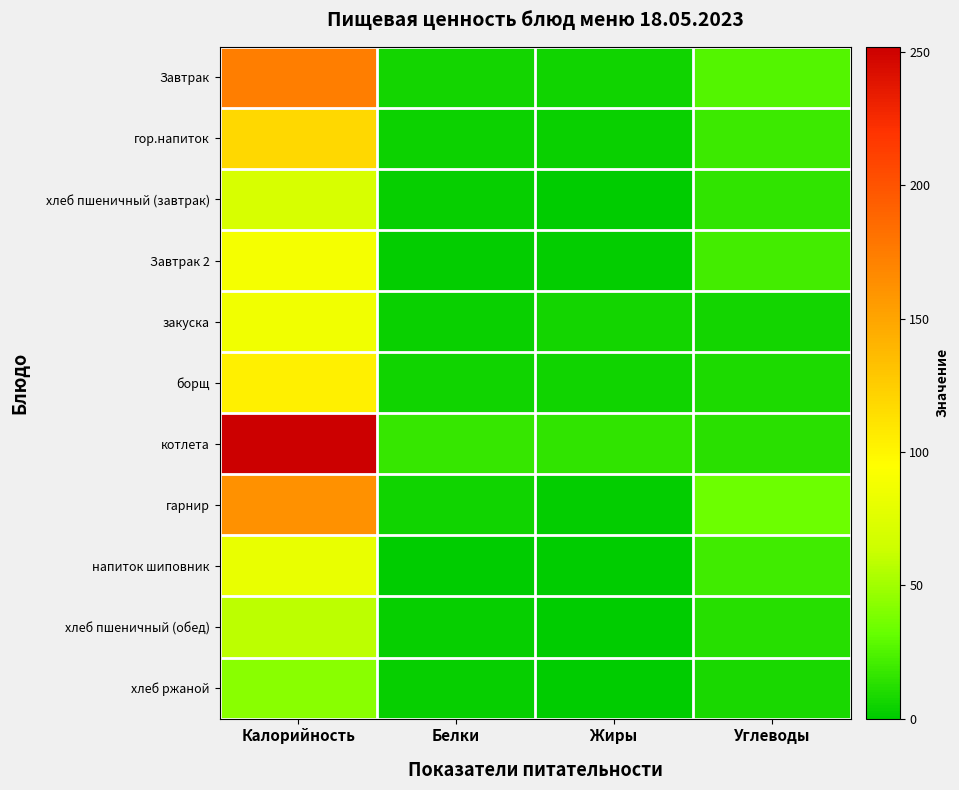

Reading left to right, extract all data points from this chart.

Завтрак: Калорийность=174	Белки=6	Жиры=5	Углеводы=26
гор.напиток: Калорийность=119	Белки=4	Жиры=3	Углеводы=19
хлеб пшеничный (завтрак): Калорийность=70	Белки=2	Жиры=0	Углеводы=15
Завтрак 2: Калорийность=89	Белки=1	Жиры=1	Углеводы=21
закуска: Калорийность=86	Белки=3	Жиры=6	Углеводы=6
борщ: Калорийность=104	Белки=5	Жиры=5	Углеводы=9
котлета: Калорийность=252	Белки=17	Жиры=15	Углеводы=13
гарнир: Калорийность=162	Белки=5	Жиры=1	Углеводы=34
напиток шиповник: Калорийность=81	Белки=0	Жиры=0	Углеводы=20
хлеб пшеничный (обед): Калорийность=59	Белки=2	Жиры=0	Углеводы=12
хлеб ржаной: Калорийность=43	Белки=2	Жиры=0	Углеводы=8